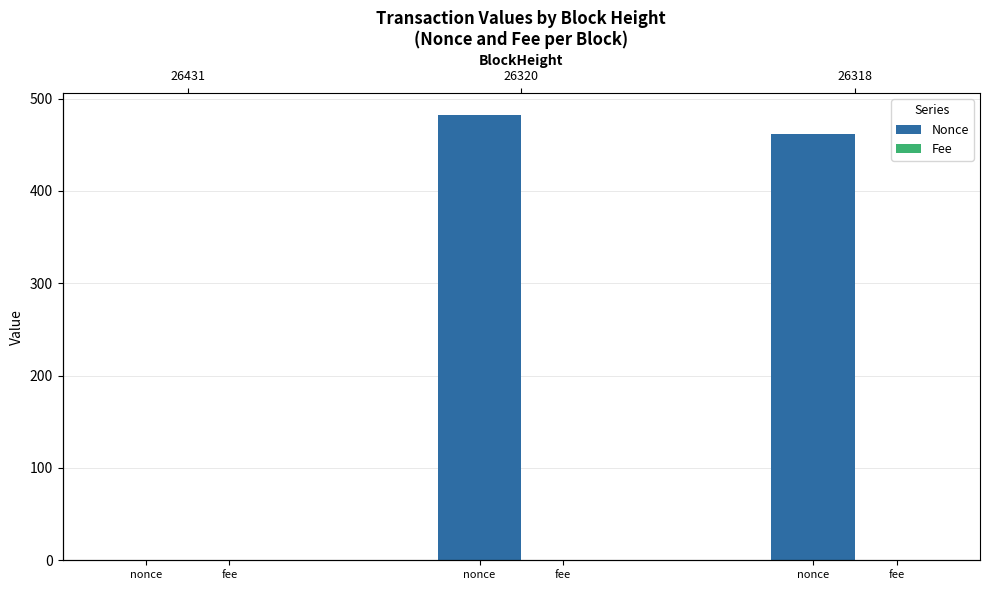

What is the label of the 1st bar from the left?

nonce